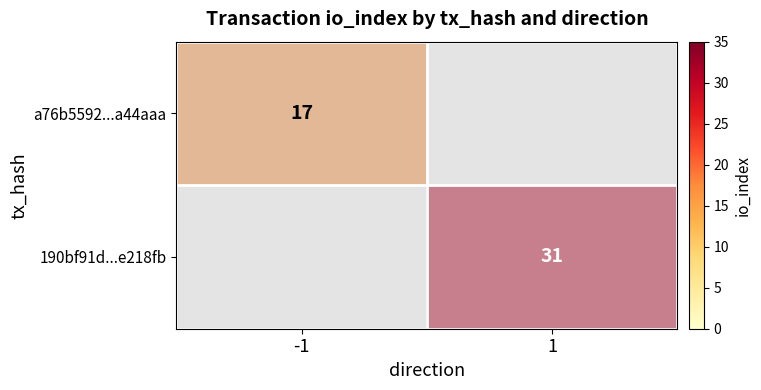

The value of 190bf91d...e218fb at 1 is 0. True or false?

False